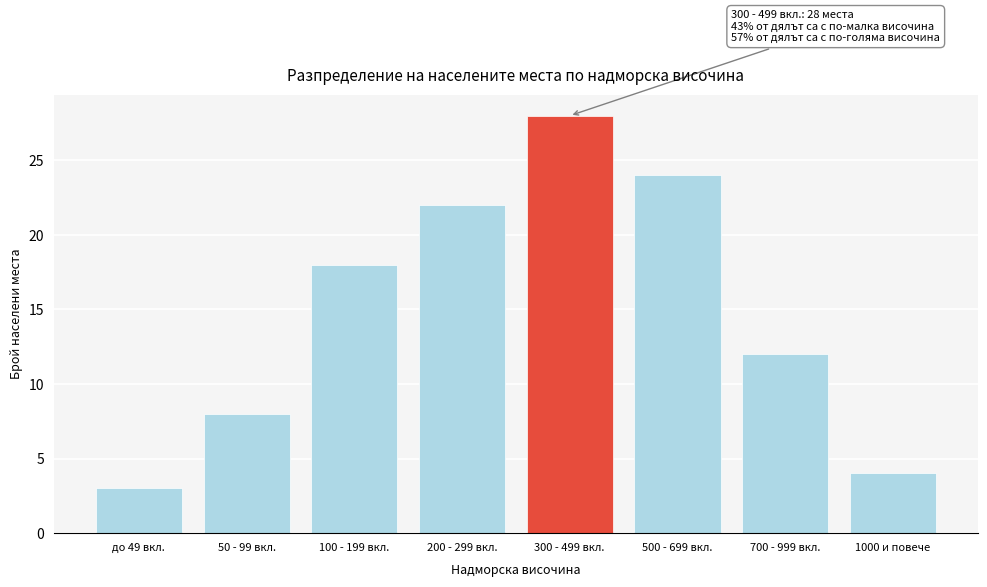

Reading left to right, transcribe all the data shown in this chart.

3	8	18	22	28	24	12	4